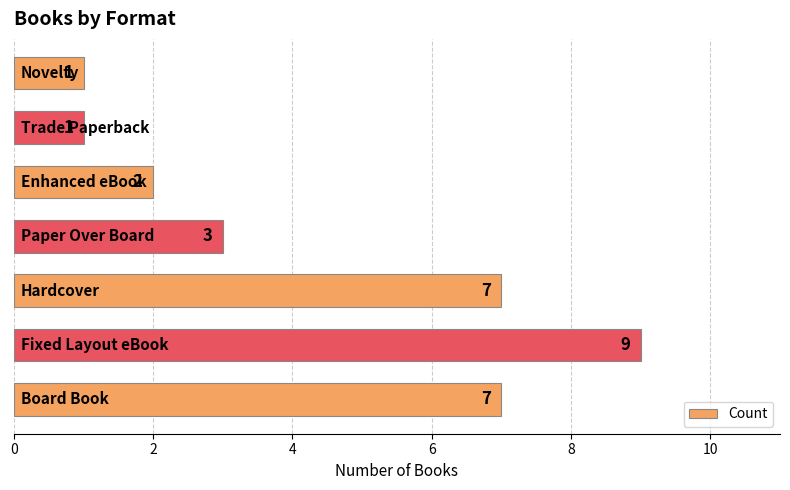

What is the difference between the maximum and minimum values?

8